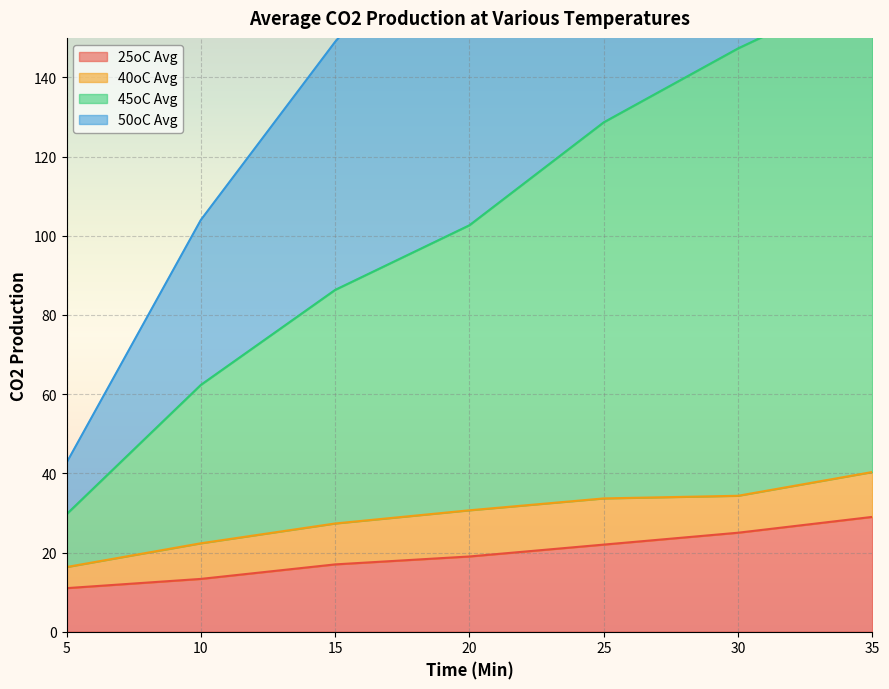

Is it true that 25oC Avg equals 13.3 at 10?

True